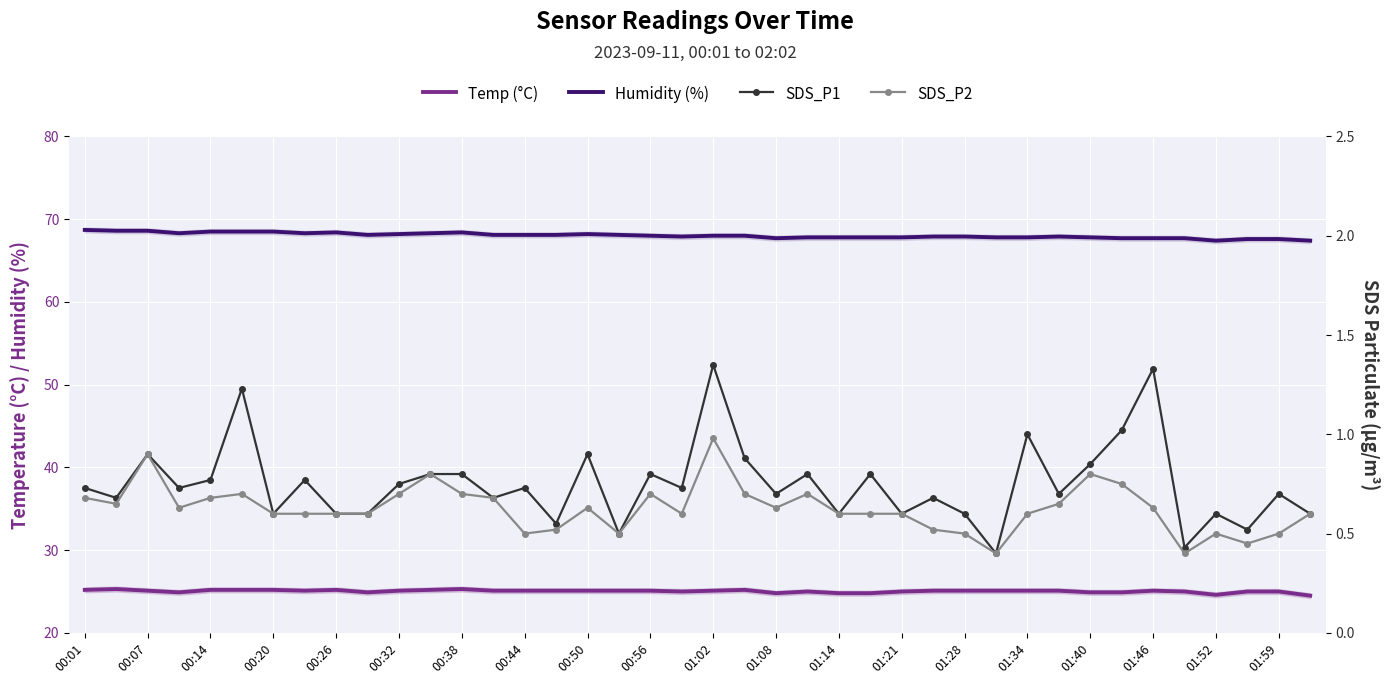

True or false: Humidity (%) has a value of 43.1 at 00:38.

False